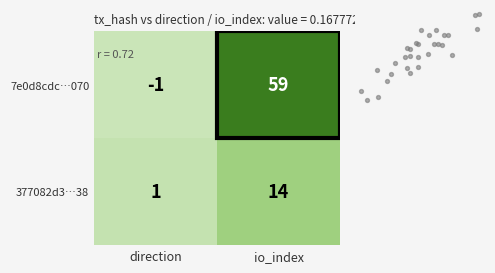

What is the average value of the 377082d3…38 series?

8